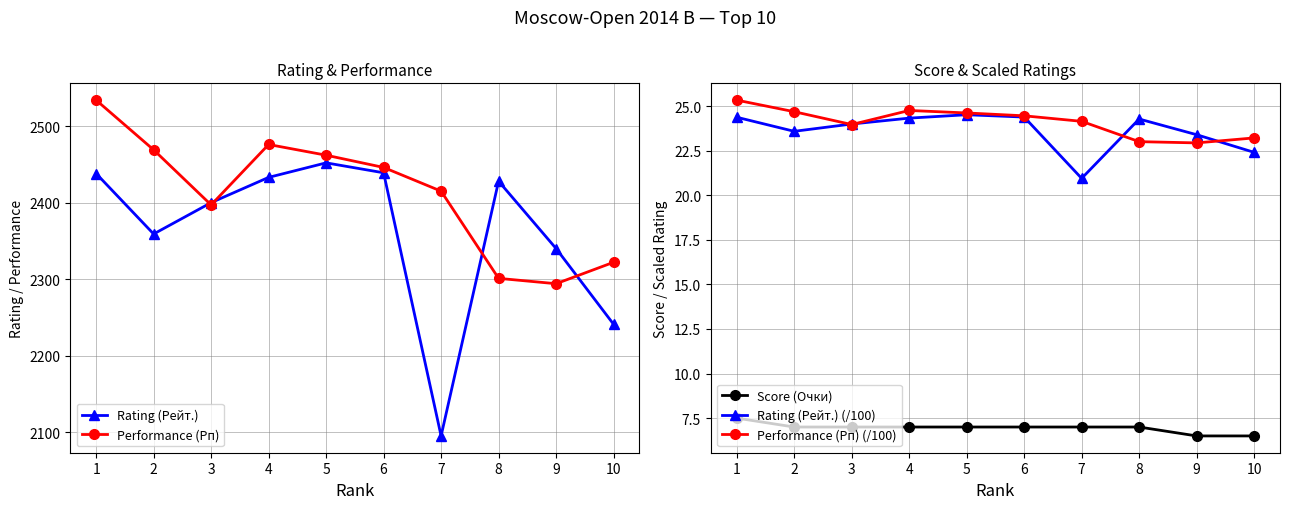

Where does the Performance (Рп) series first go above 2446?

1